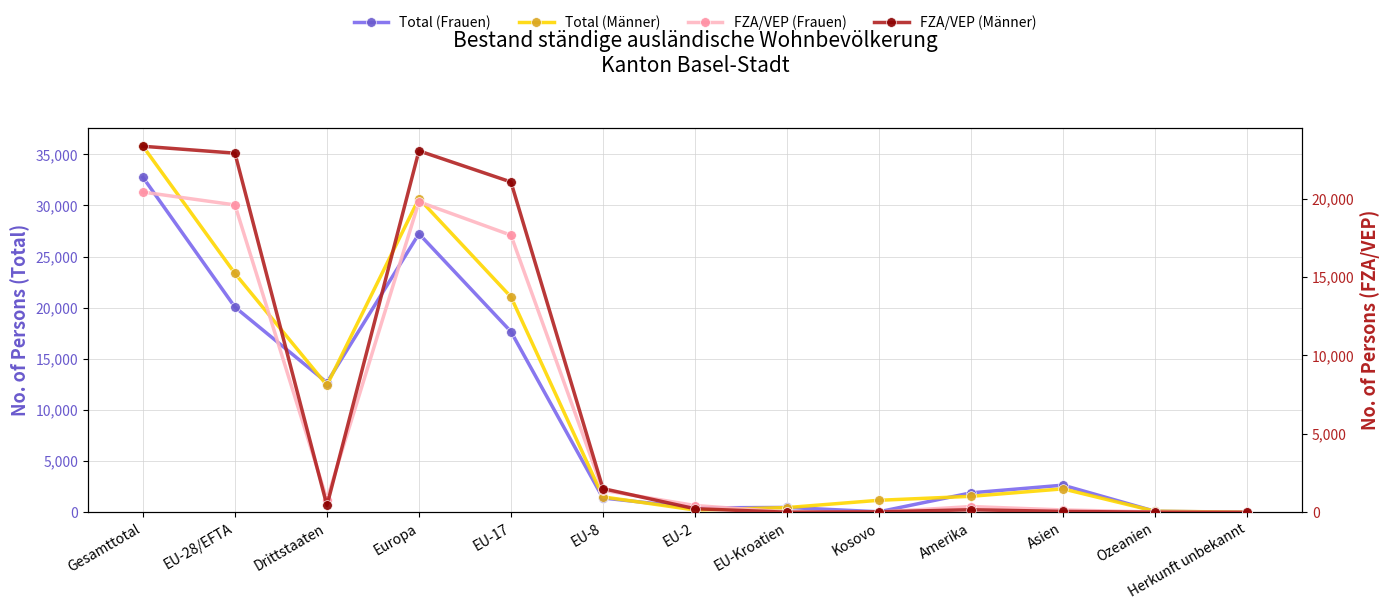

What is the label of the 13th point from the left?

Herkunft unbekannt